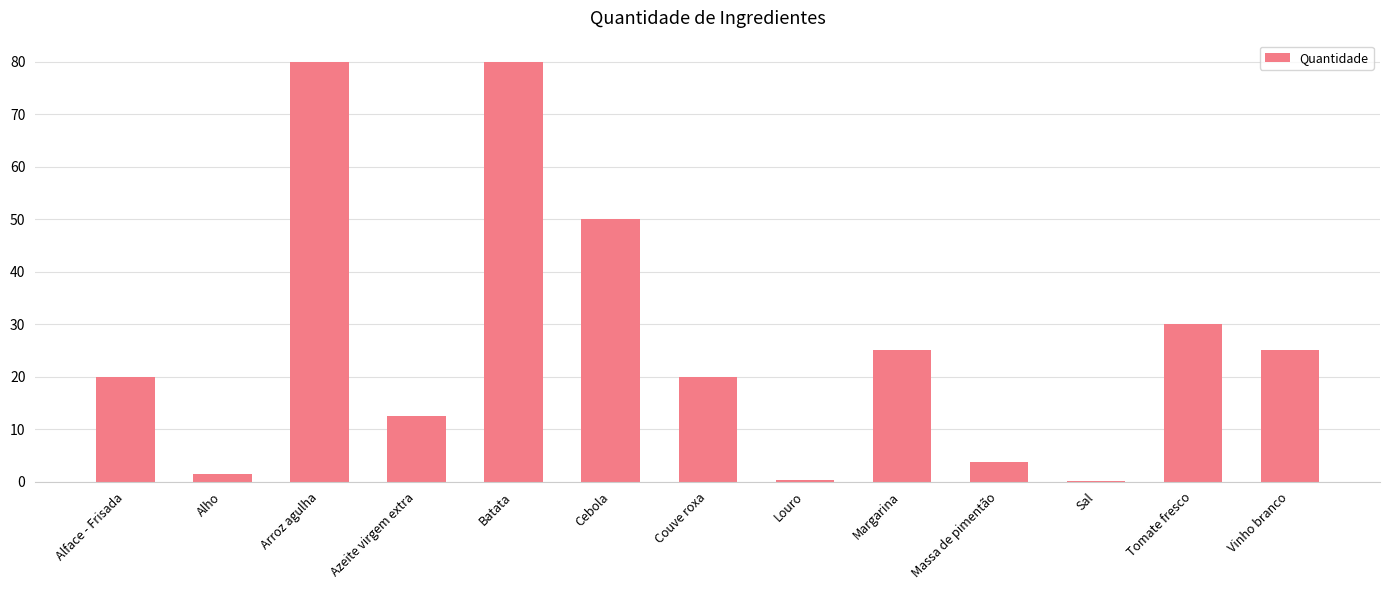

Is it true that the value at Cebola is 68.6?

False